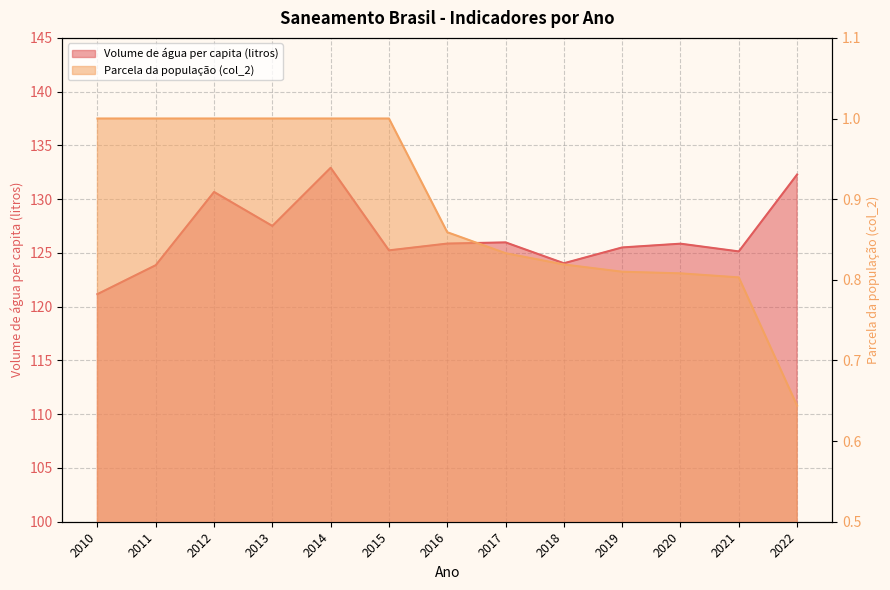

Rank the series by their maximum value, from lowest to highest.

Parcela da população total que mora em ... (col_2), Volume de água consumida per capita (li...)